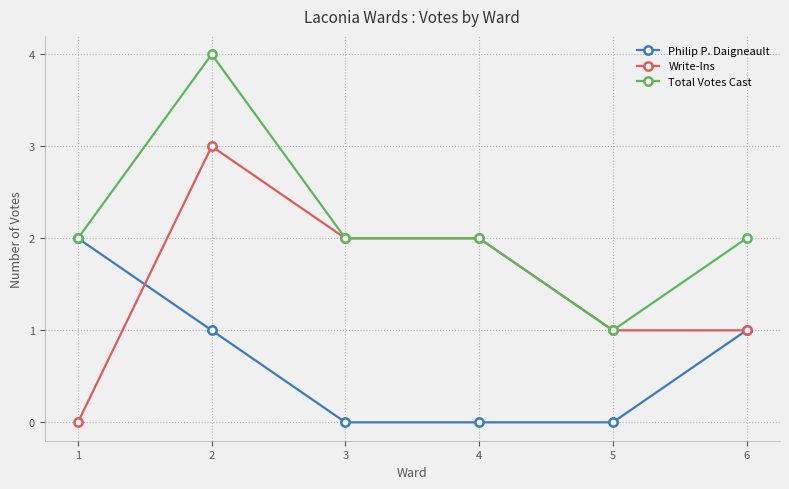

What are all the series names shown in the legend?

Philip P. Daigneault, Write-Ins, Total Votes Cast